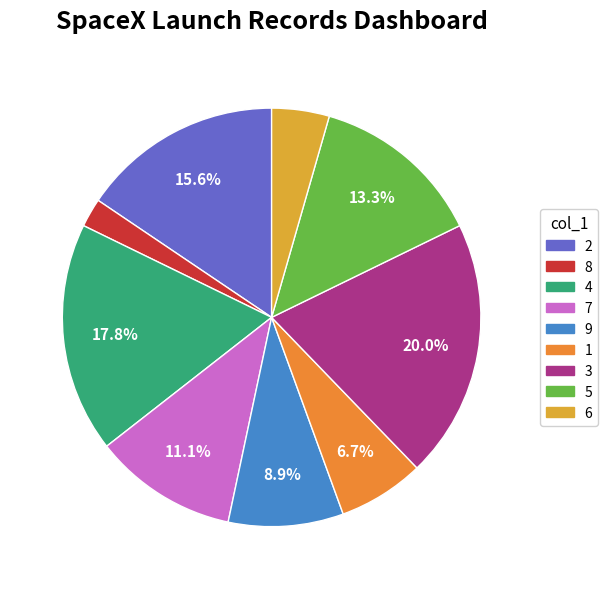

Which category has the biggest portion of the pie?

3